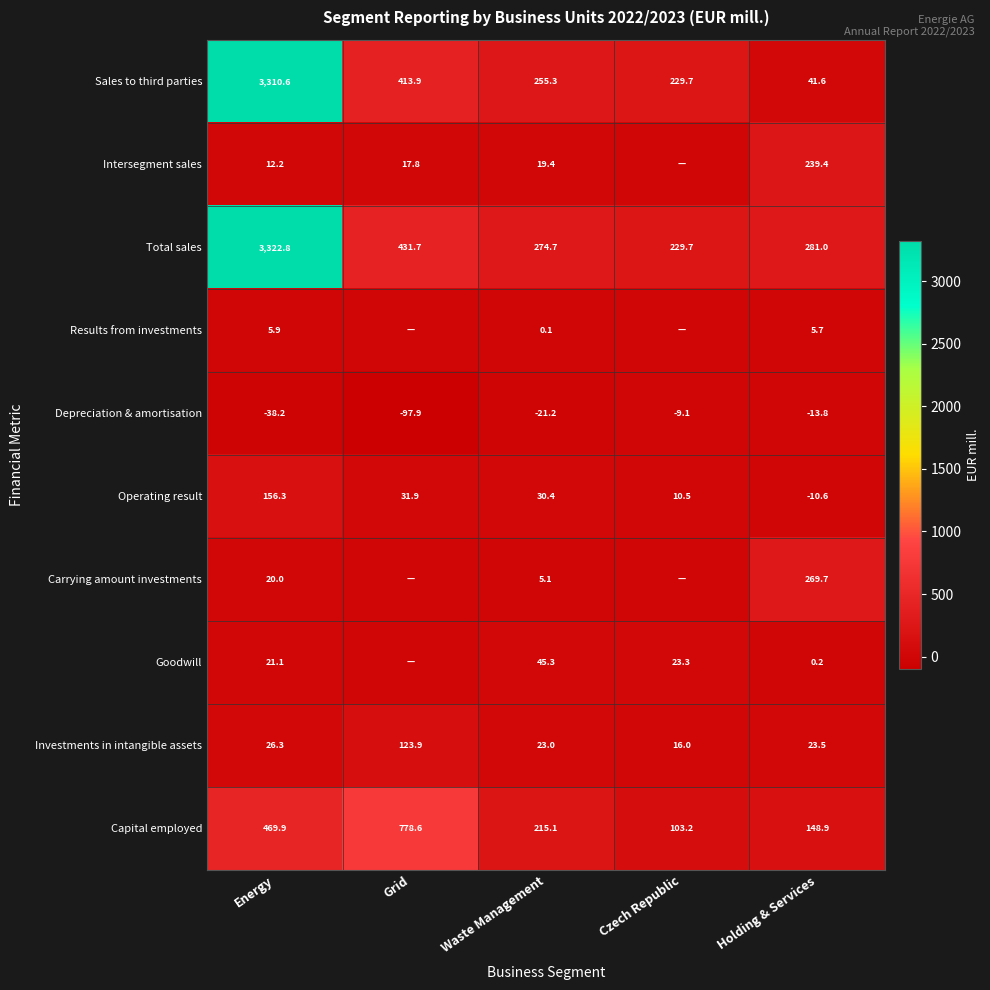

At how many categories does at least one series exceed 108?

5